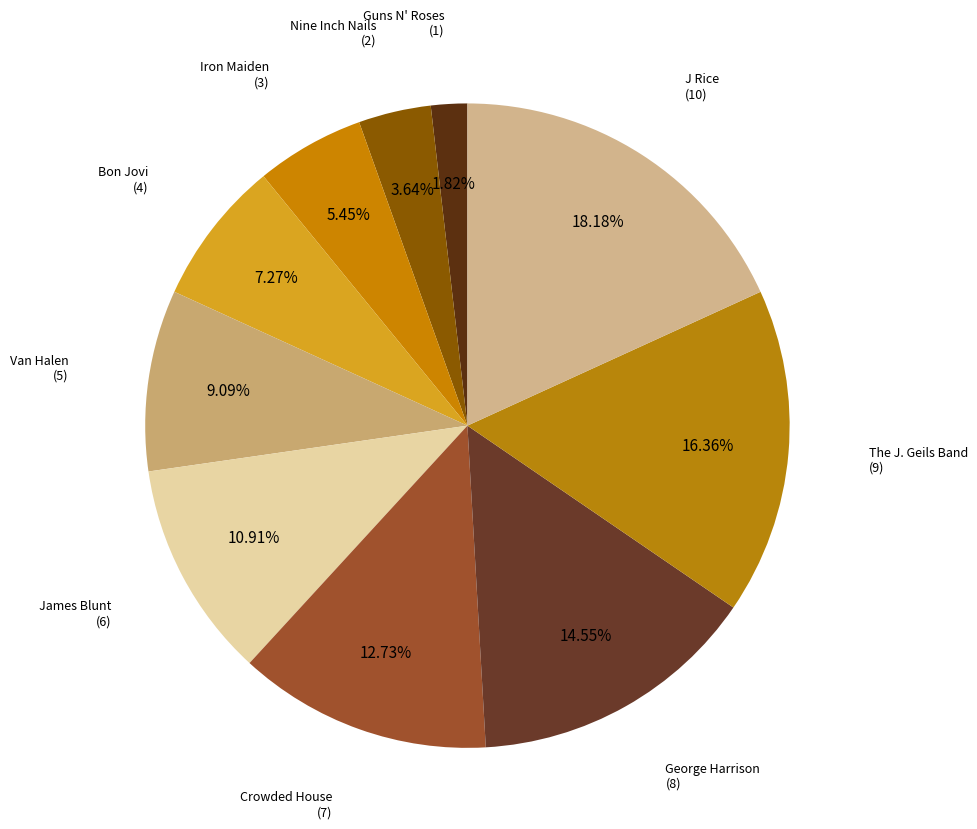

What is the smallest slice in the pie chart?

Guns N' Roses